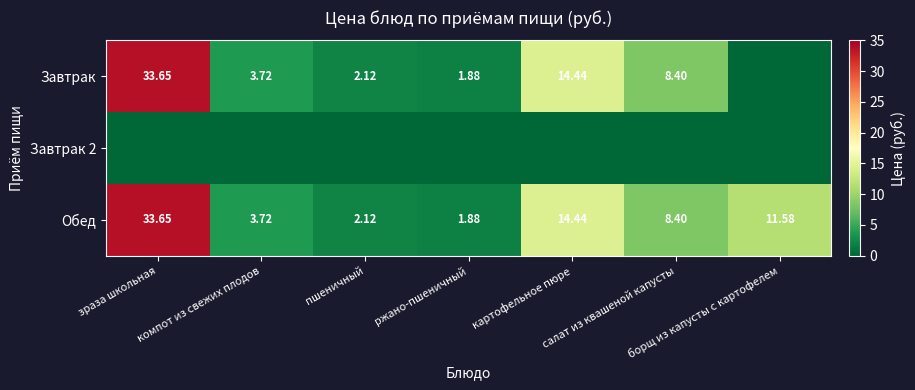

Which has a higher value, зраза школьная or борщ из капусты с картофелем?

зраза школьная